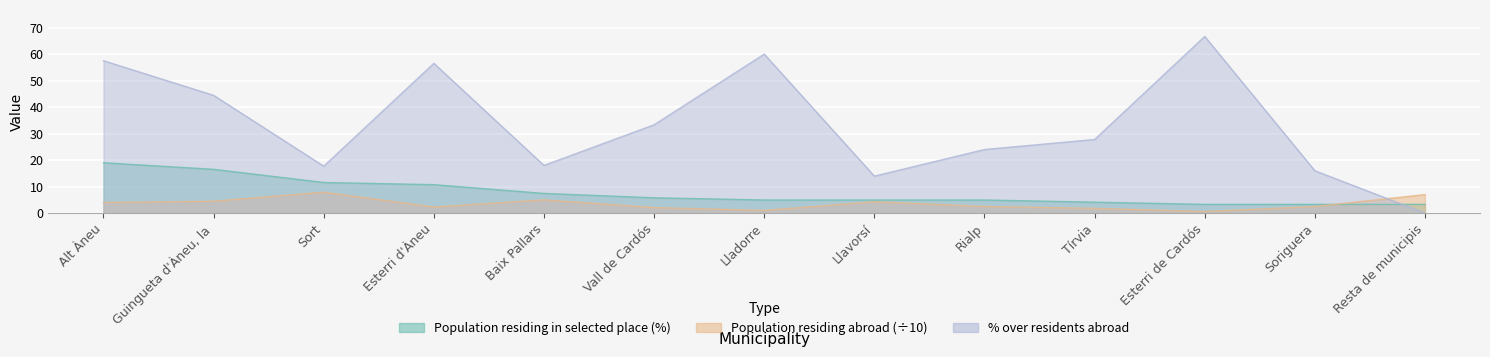

The value of % over residents abroad at Alt Àneu is 85.5. True or false?

False